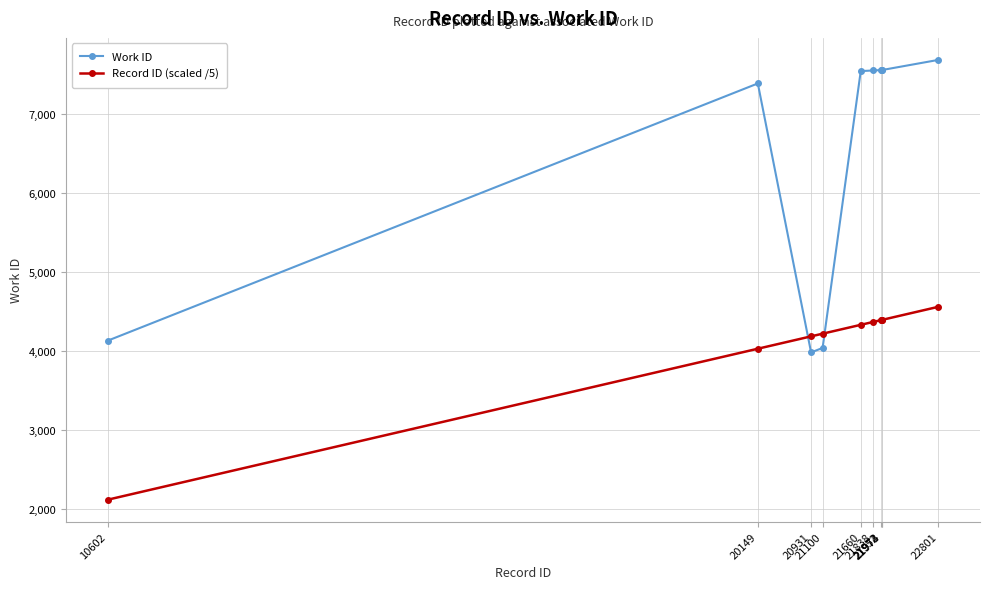

At which label is Work ID closest to 5832?

20149